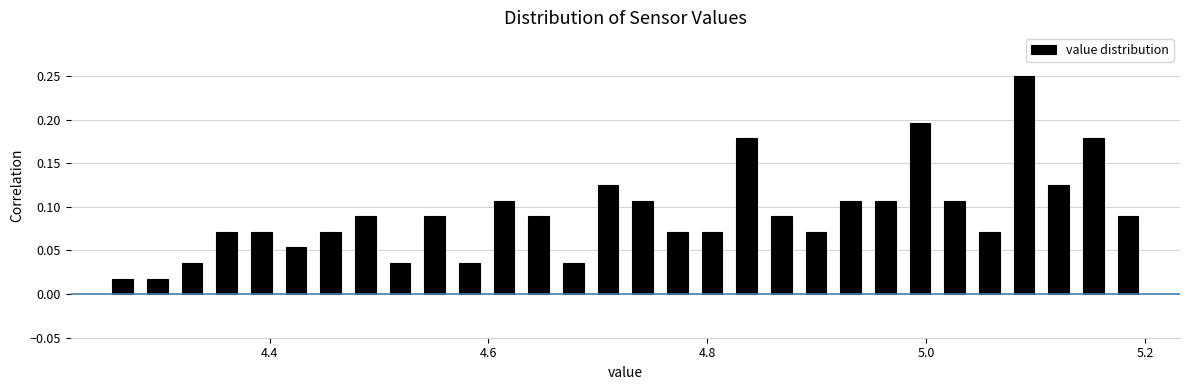

Read against the x-axis, roughly where is the centre of the tallest bar?

5.08